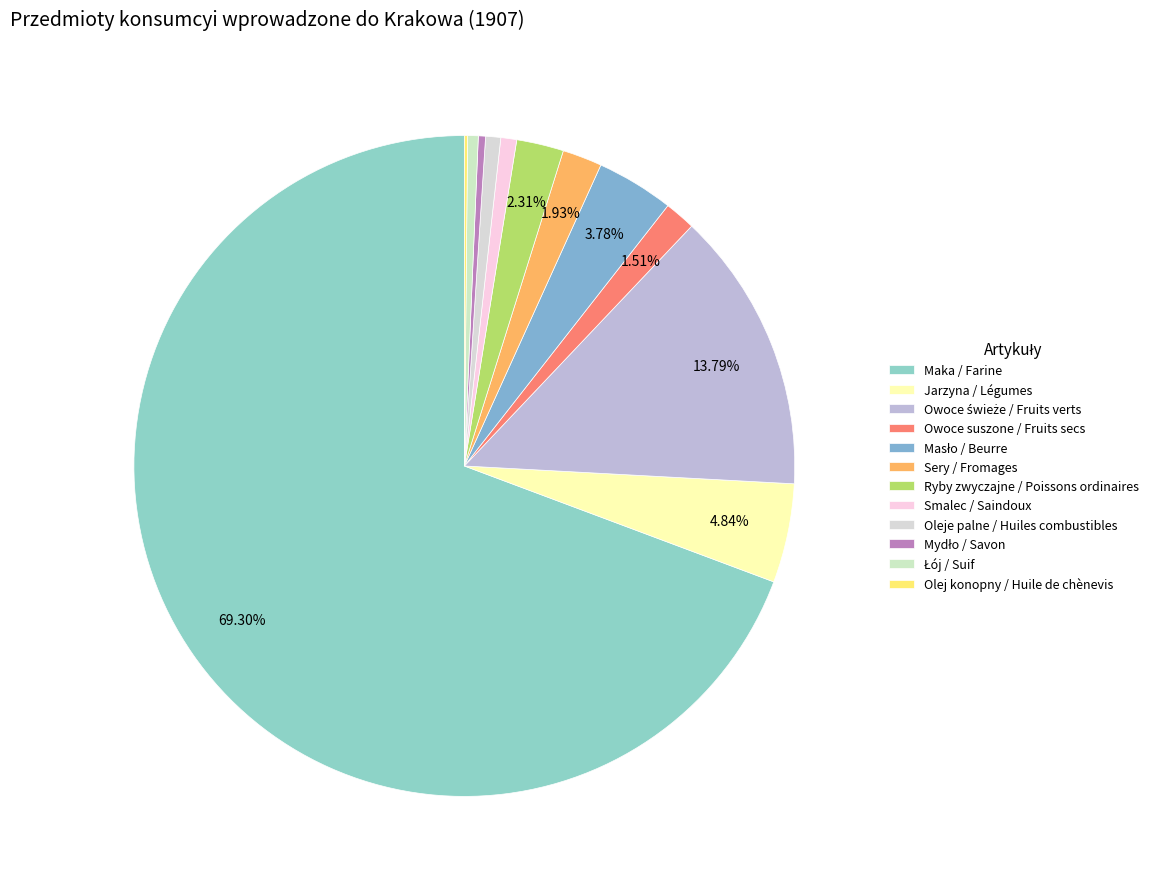

Which slice represents more than half of the pie?

Maka / Farine